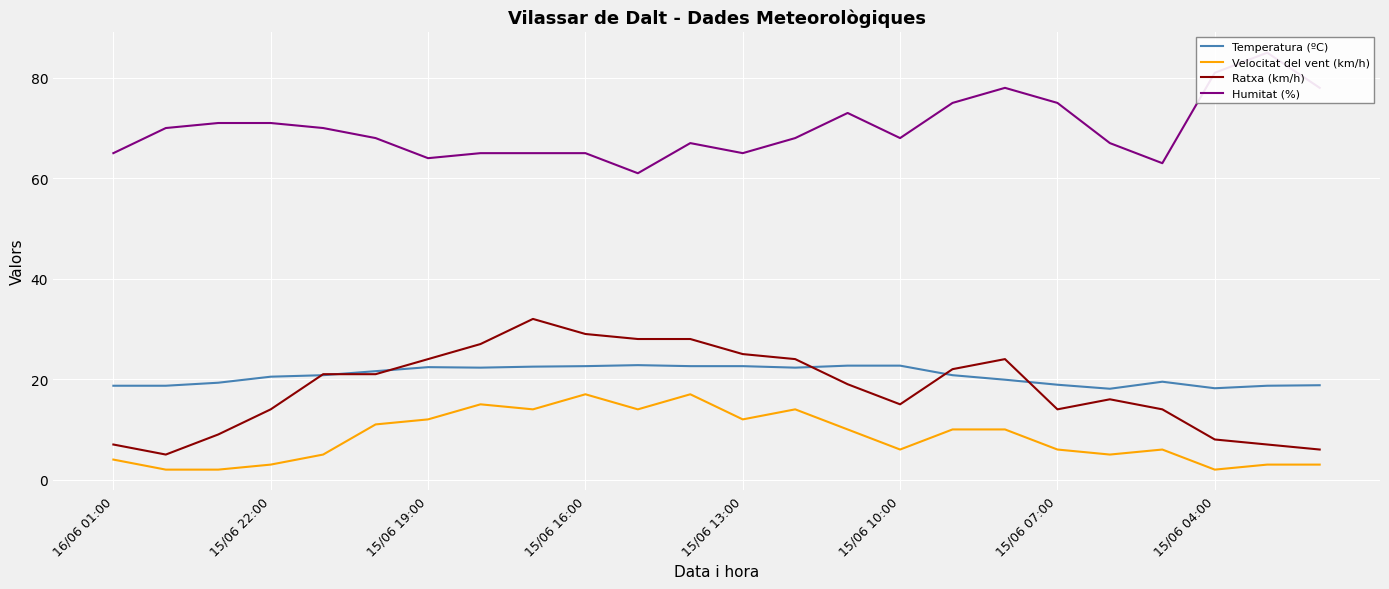

What are all the series names shown in the legend?

Temperatura (ºC), Velocitat del vent (km/h), Ratxa (km/h), Humitat (%)